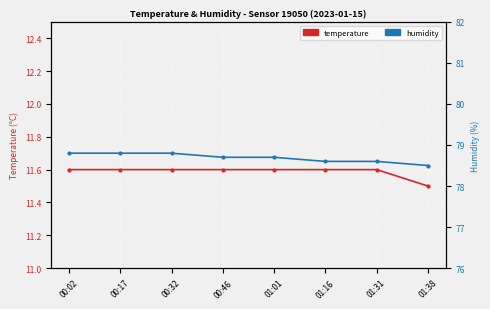

The humidity series shows 52.4 at 01:38. True or false?

False